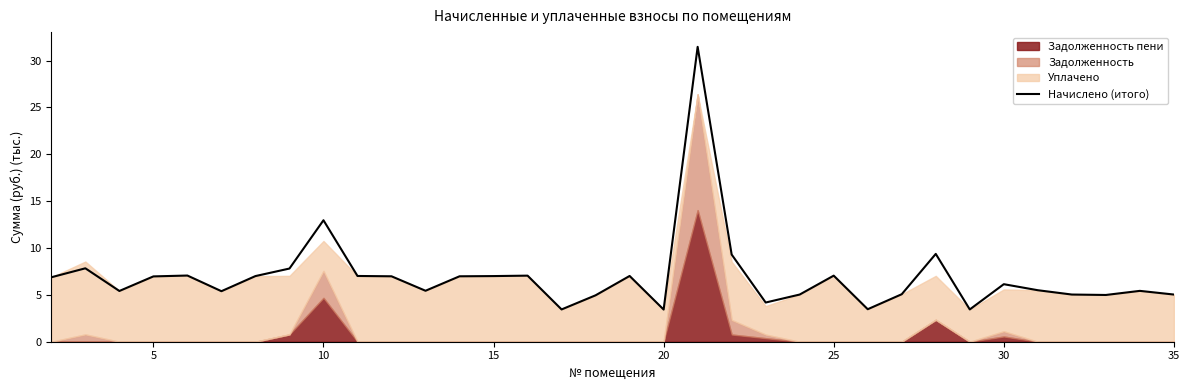

Where is Начислено (итого) nearest to the value 17?

10